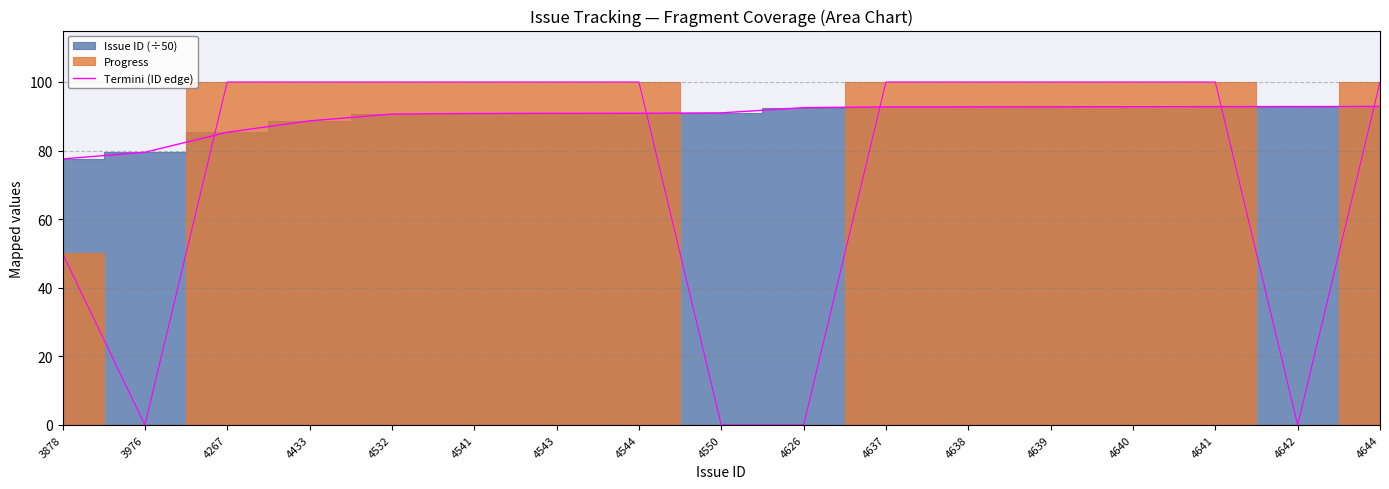

Reading left to right, list all the values displayed in this chart.

3878=77.6	3976=79.5	4267=85.3	4433=88.7	4532=90.6	4541=90.8	4543=90.9	4544=90.9	4550=91.0	4626=92.5	4637=92.7	4638=92.8	4639=92.8	4640=92.8	4641=92.8	4642=92.8	4644=92.9